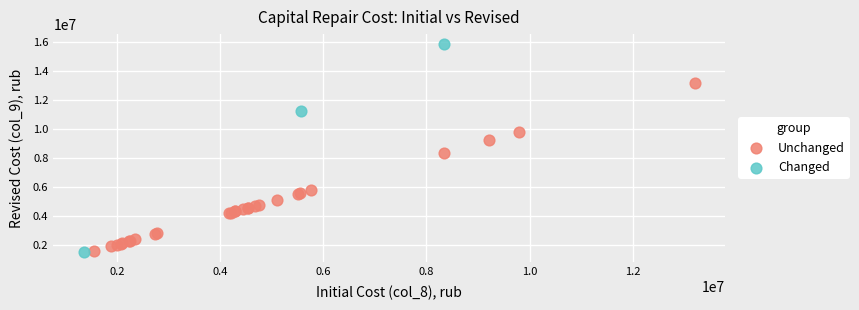

What are all the series names shown in the legend?

Unchanged, Changed